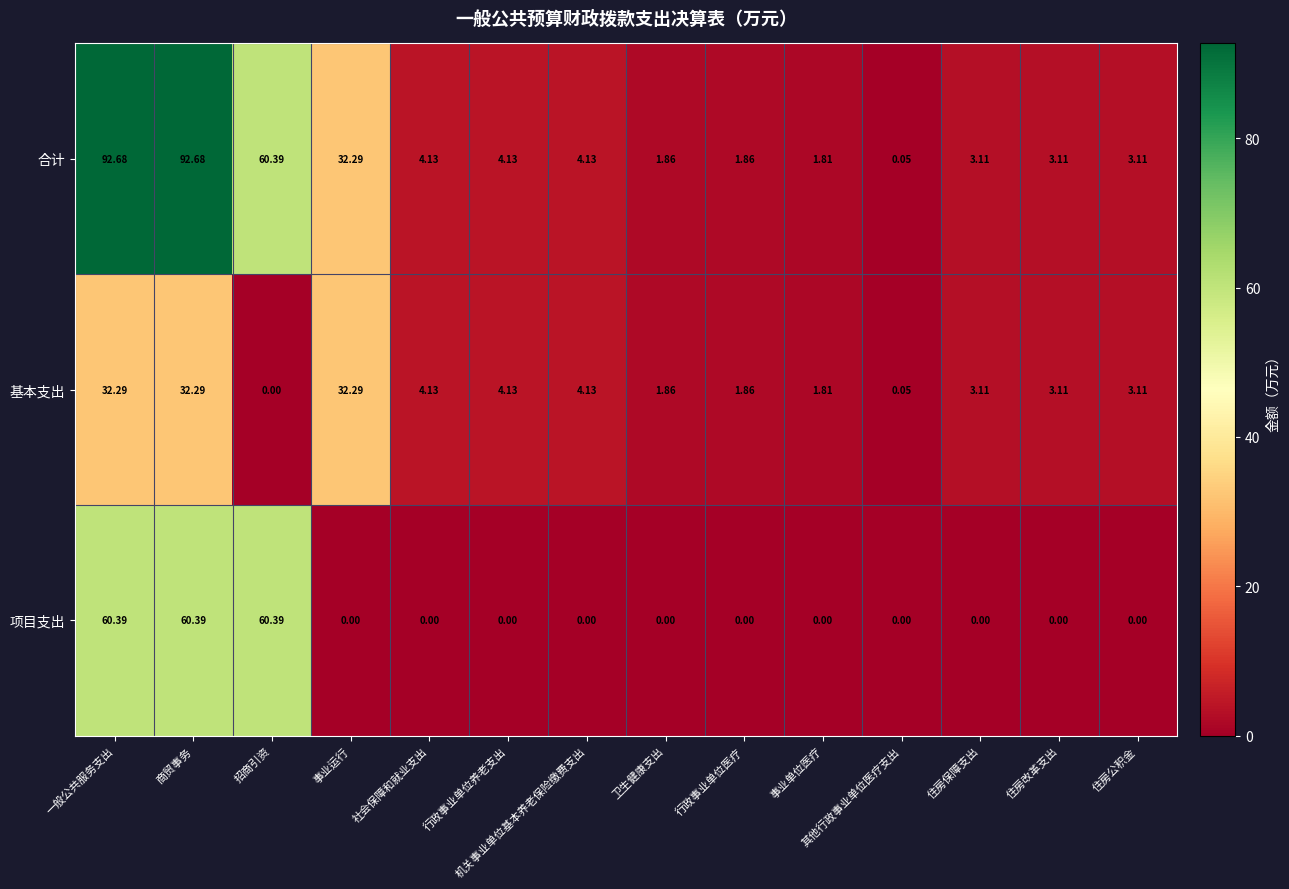

Which series has the largest range (max minus min)?

合计